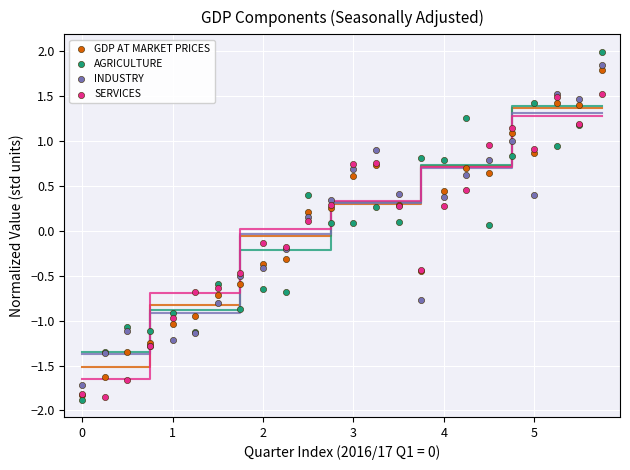

What are all the series names shown in the legend?

GDP AT MARKET PRICES, AGRICULTURE, INDUSTRY, SERVICES